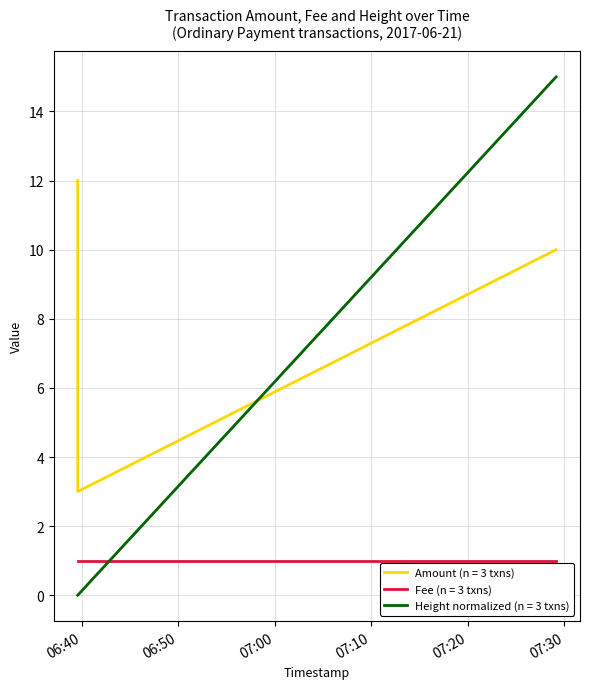

List the labels in order of value, largest first.

2017-06-21 06:39:35, 2017-06-21 07:29:09, 2017-06-21 06:39:35